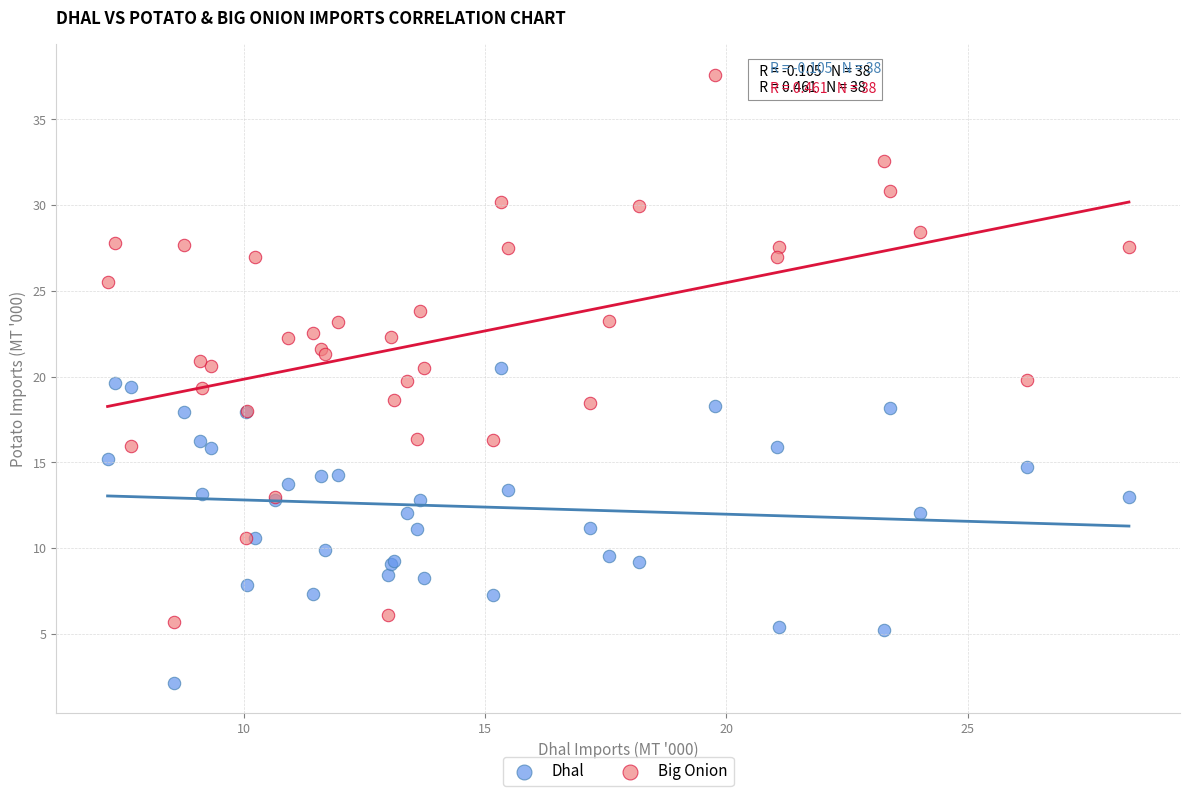

Which series reaches the maximum Y coordinate?

Big Onion